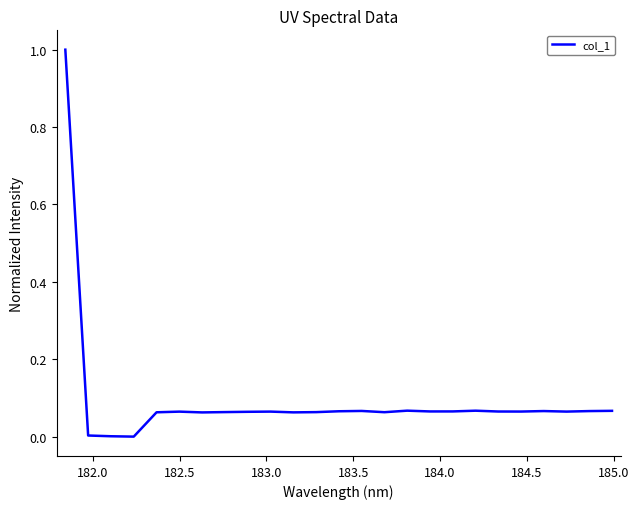

What is the maximum value shown in the chart?

1.0